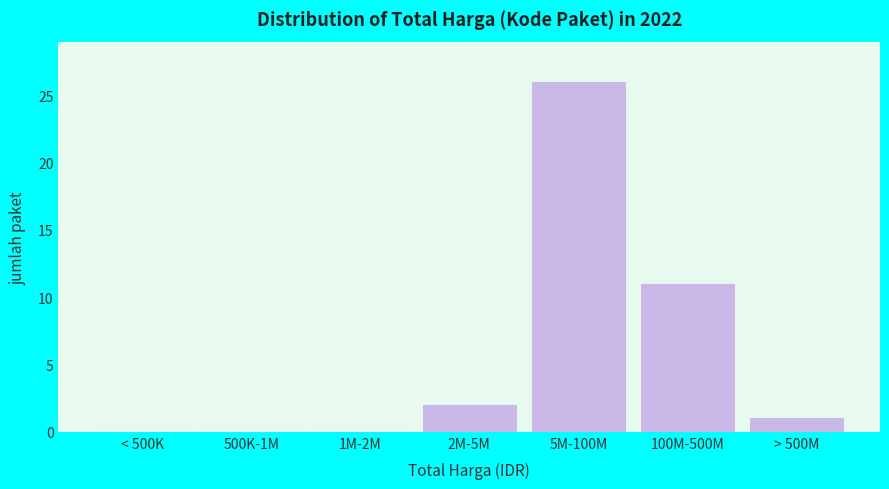

Reading left to right, what are all the values shown in this chart?

< 500K=0	500K-1M=0	1M-2M=0	2M-5M=2	5M-100M=26	100M-500M=11	> 500M=1